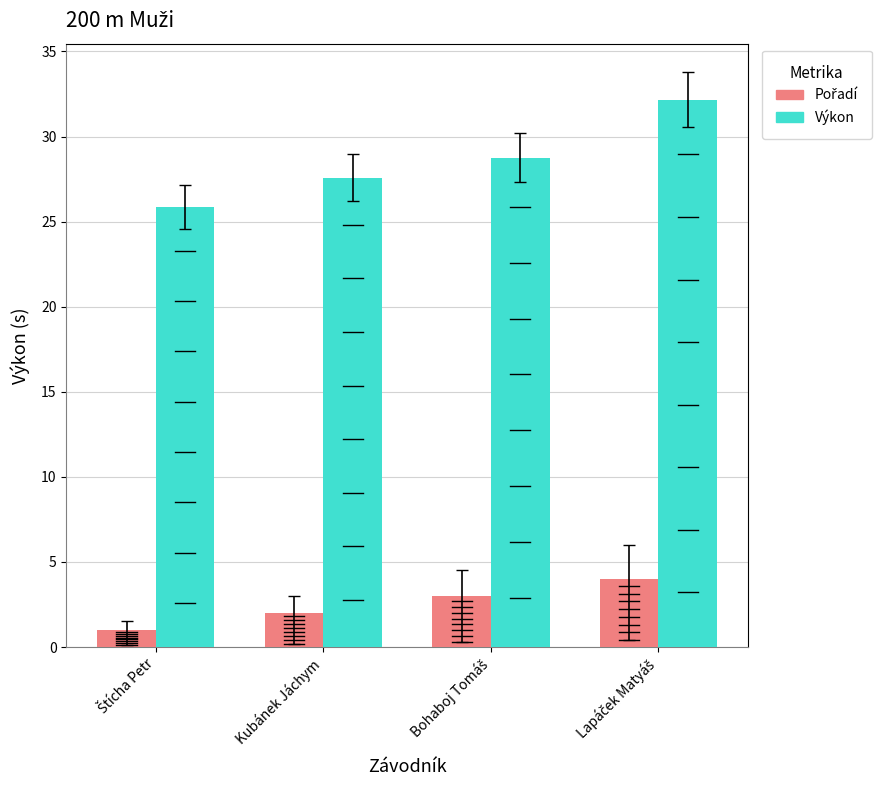

Which series has the largest range (max minus min)?

Výkon